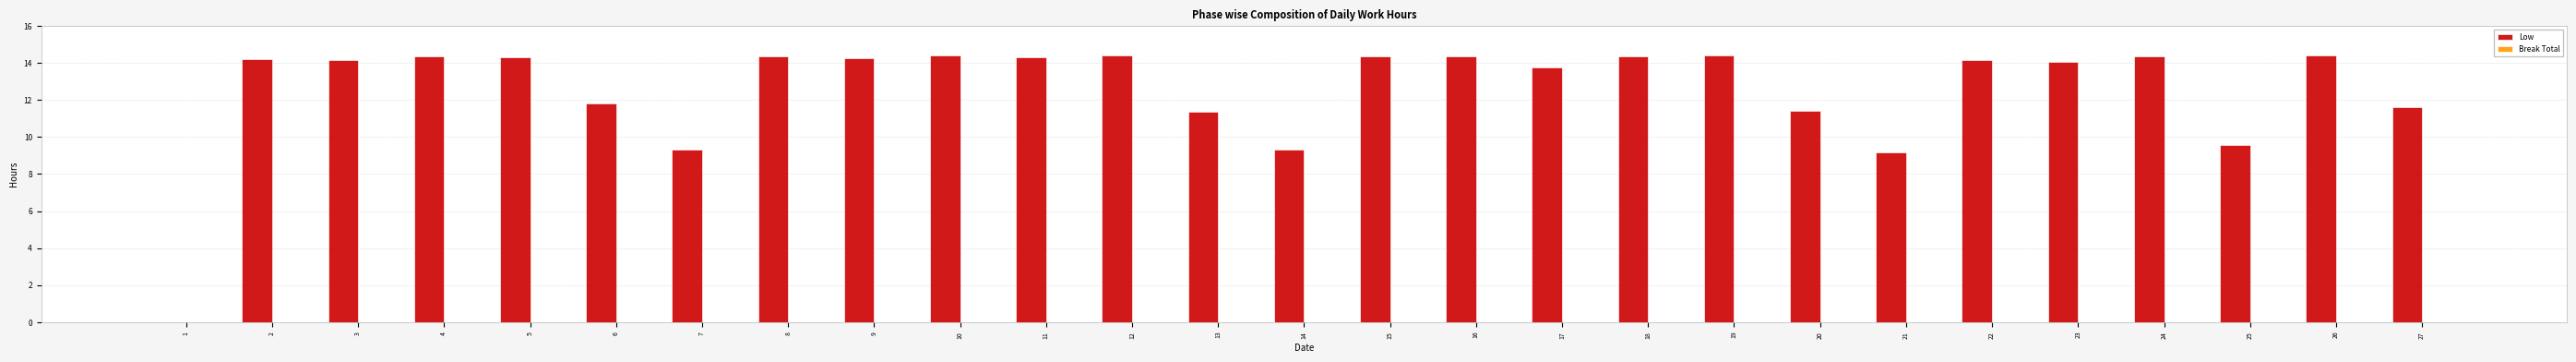

Is it true that the value at 24 is 23.4?

False